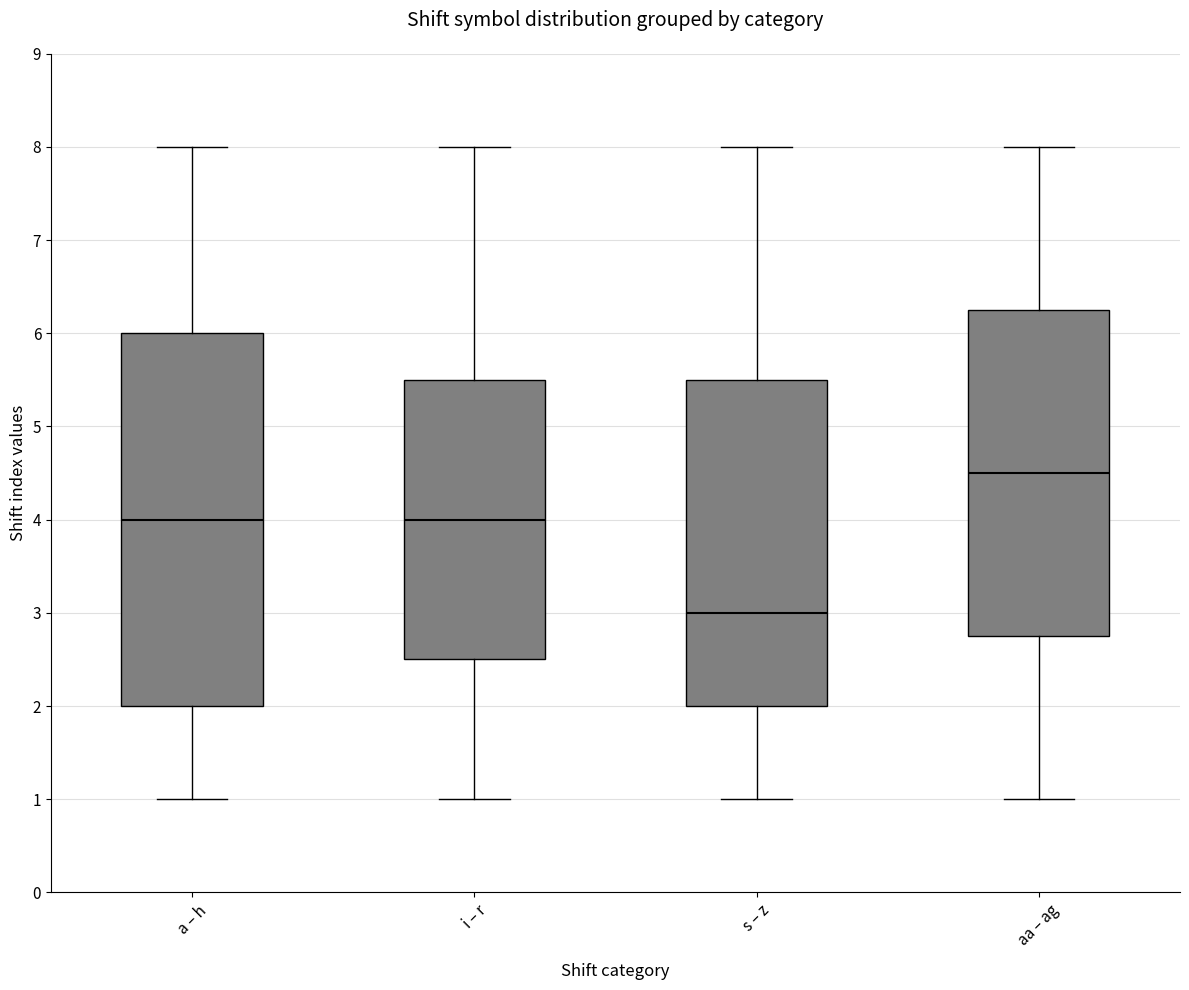

Comparing the boxes themselves (not the whiskers), which one is the tallest?

a – h